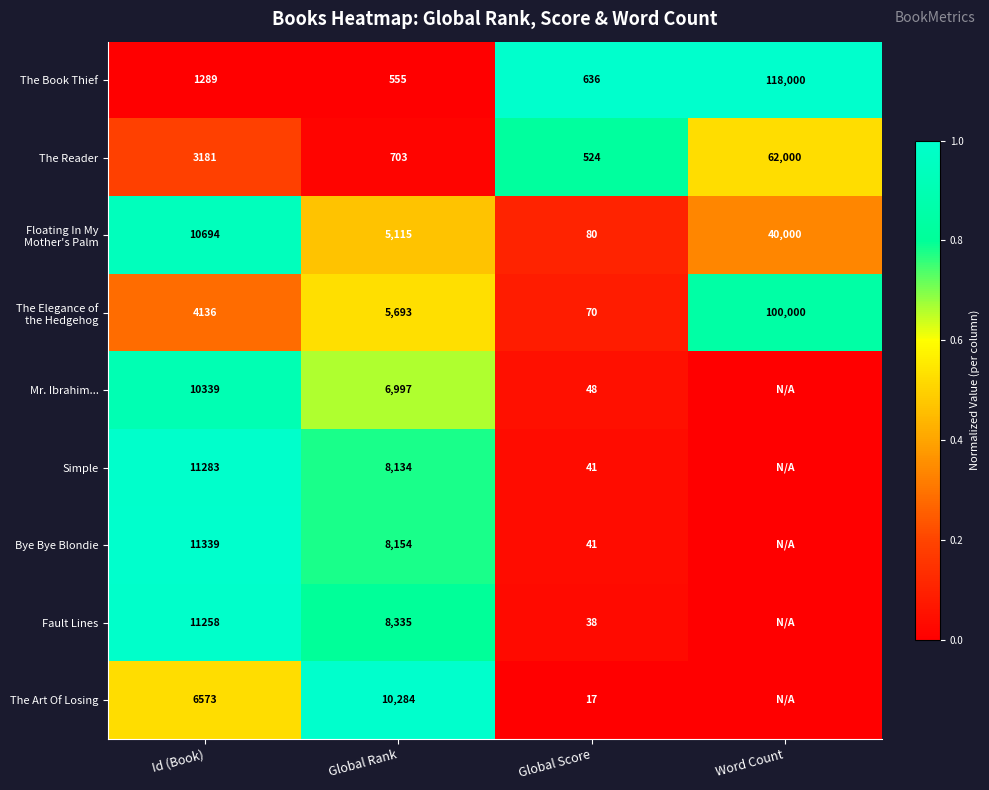

What is the difference between the highest and lowest values at Global Rank?

9729